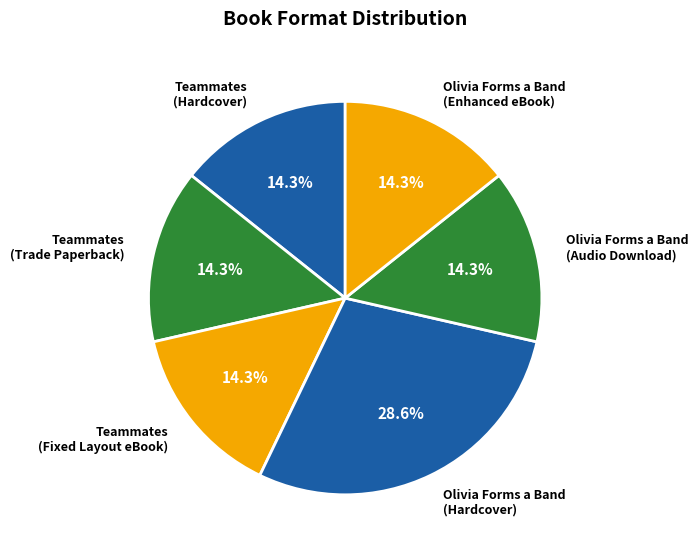

Which category has the biggest portion of the pie?

Olivia Forms a Band (Hardcover)